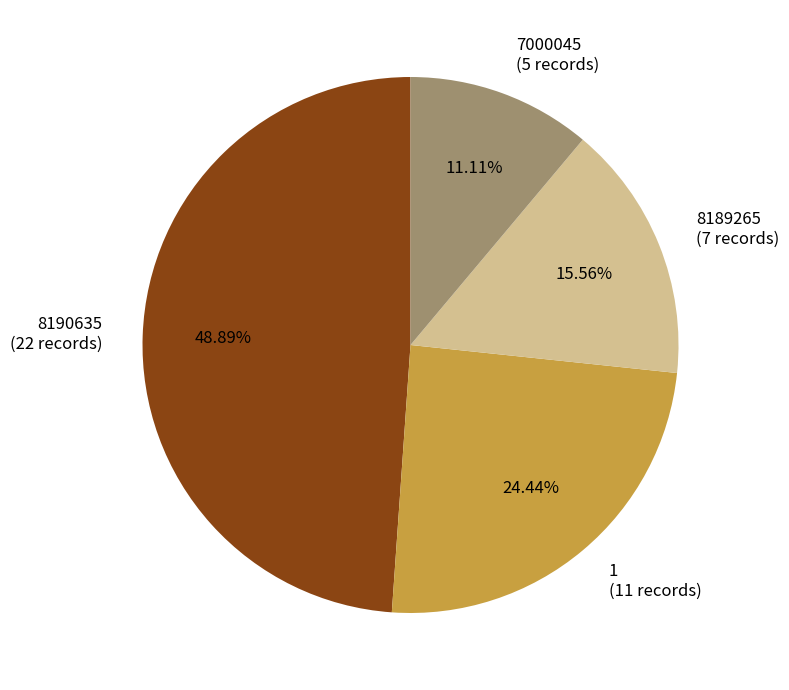

Which slice is the smallest?

7000045